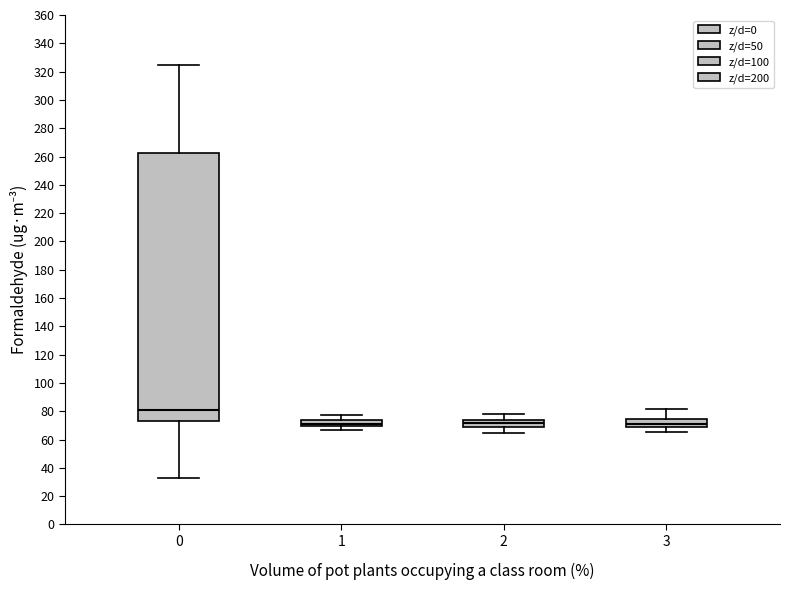

Where does the median line of the box at x = 2 sit on the y-axis? The values are not printed on the chart, so give them approximately, as read against the axis.

72